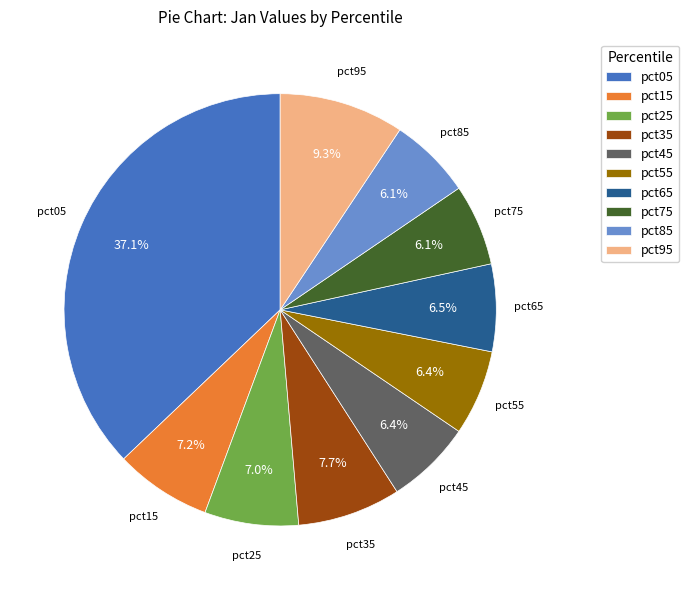

True or false: pct55 accounts for 6% of the total.

True